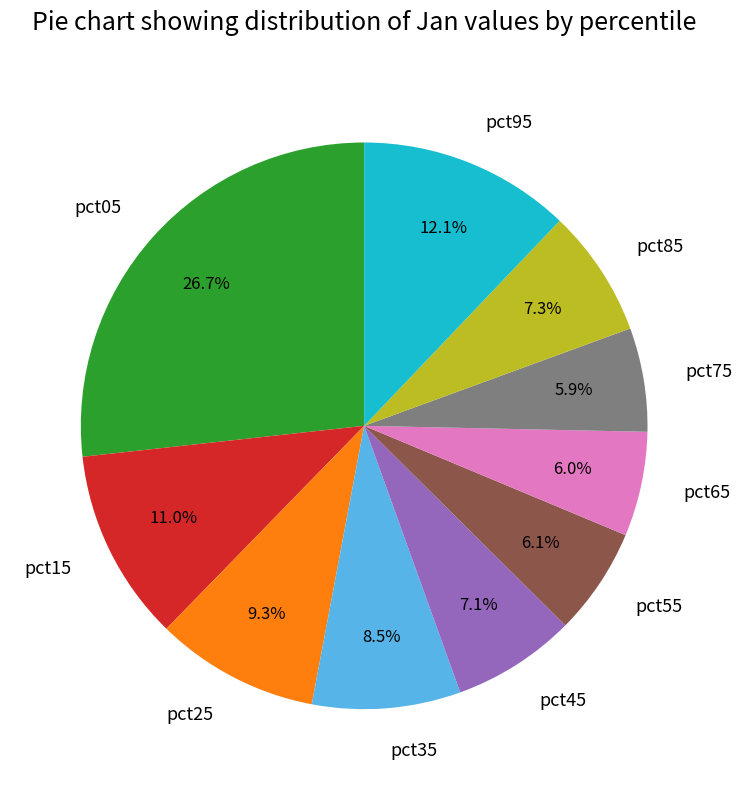

Which slice is the largest?

pct05